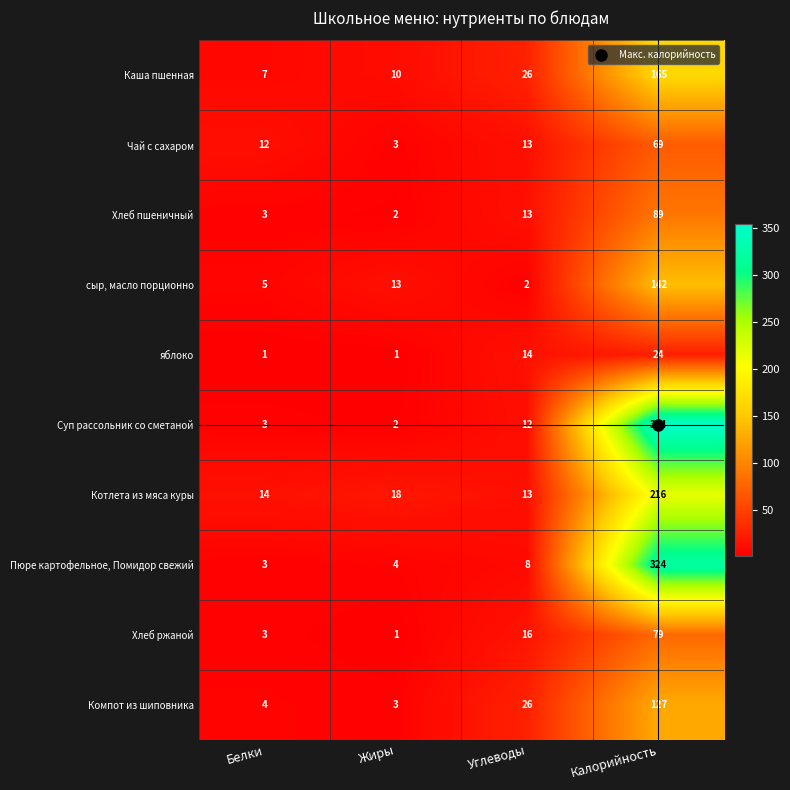

The яблоко series shows 1 at Белки. True or false?

True